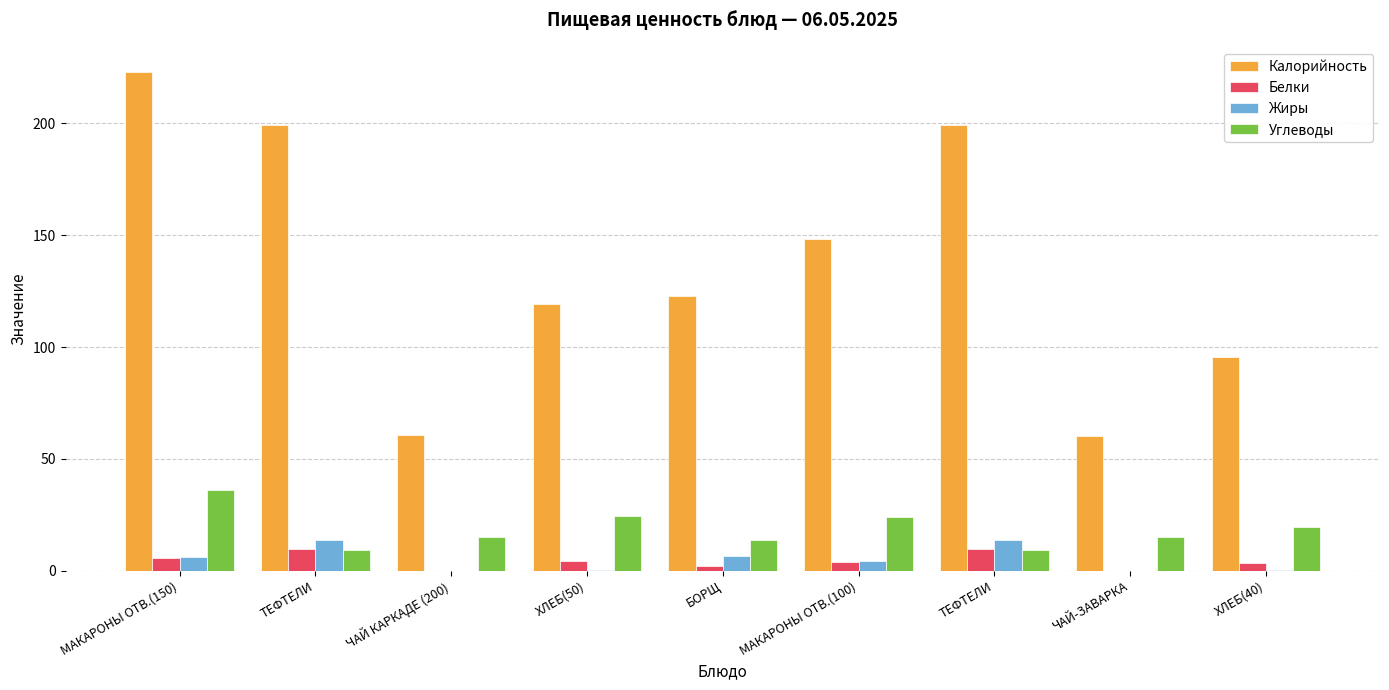

Count the number of data series in this chart.

4